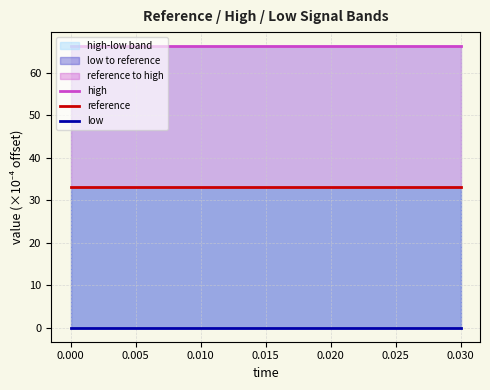

Does the chart display data point markers on the line(s)?

No